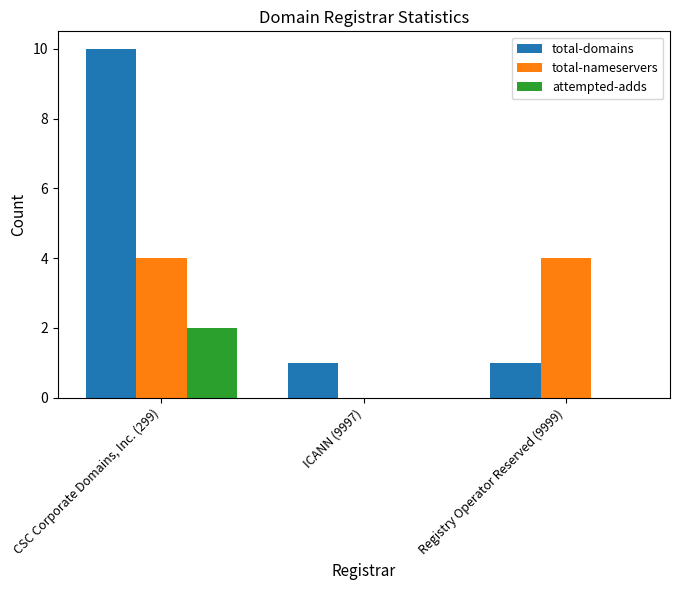

At which category is the sum across all series the highest?

CSC Corporate Domains, Inc. (299)